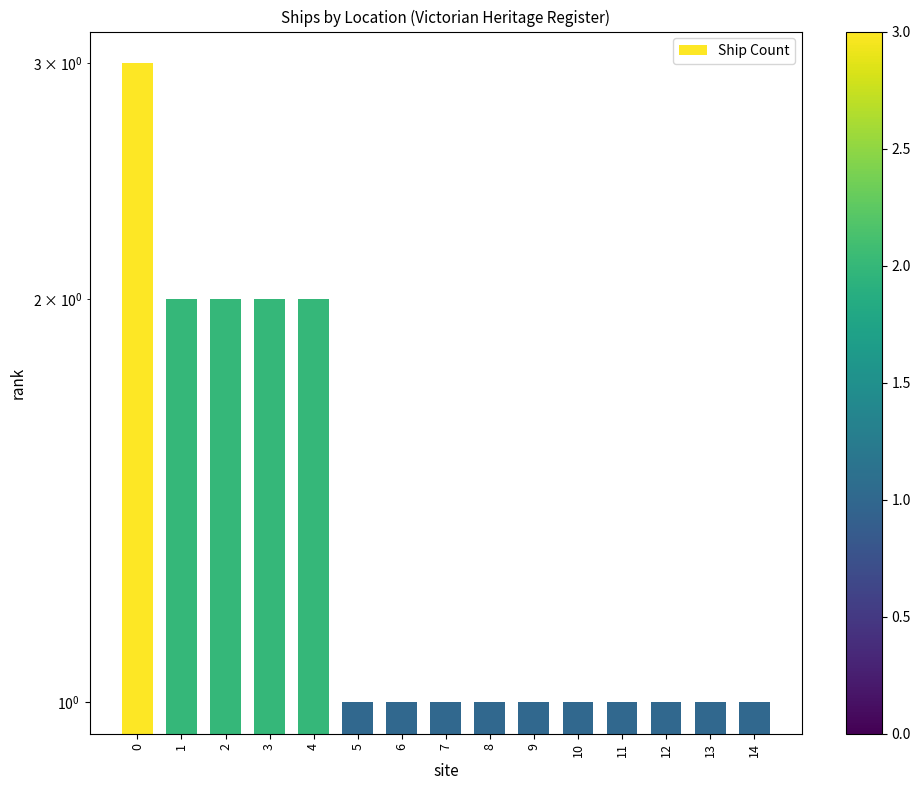

Count the number of data series in this chart.

1